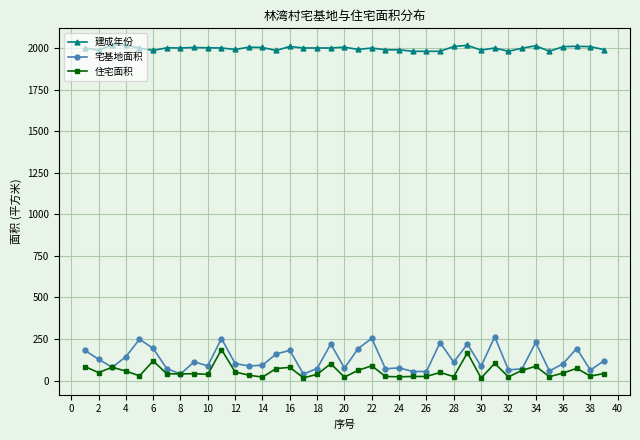

True or false: 建成年份 has more than 0 points higher than both neighbors.

True